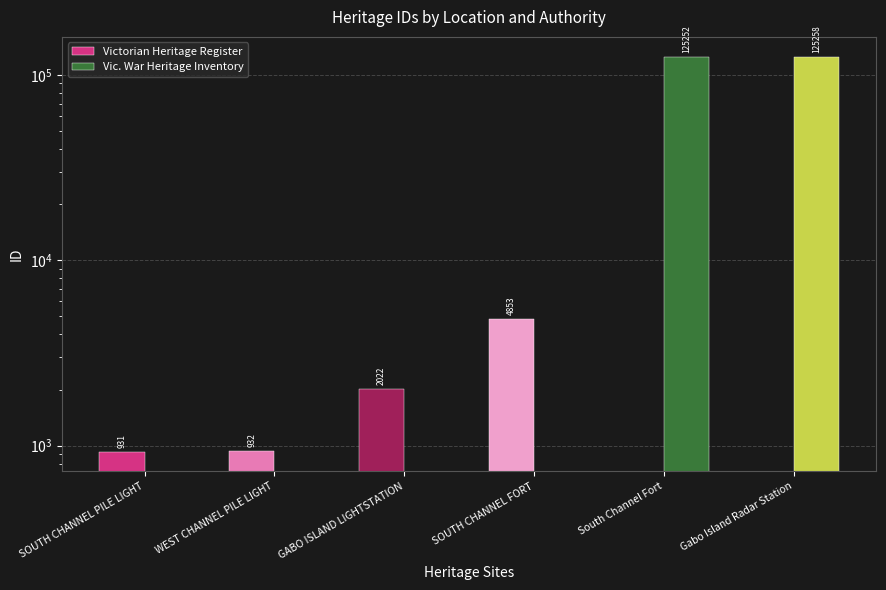

List the labels in order of value, largest first.

SOUTH CHANNEL FORT, GABO ISLAND LIGHTSTATION, WEST CHANNEL PILE LIGHT, SOUTH CHANNEL PILE LIGHT